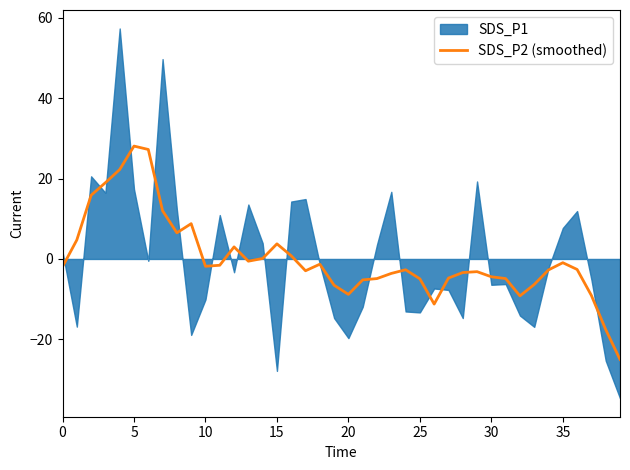

What is the highest value of the SDS_P2 (smoothed) series?

28.1